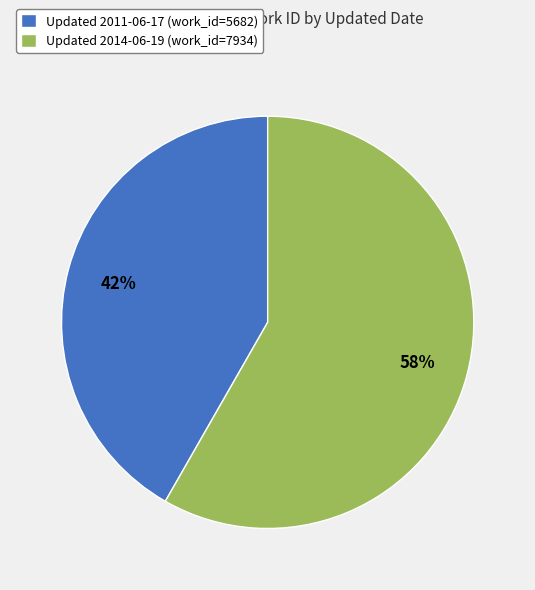

How many slices are in this pie chart?

2